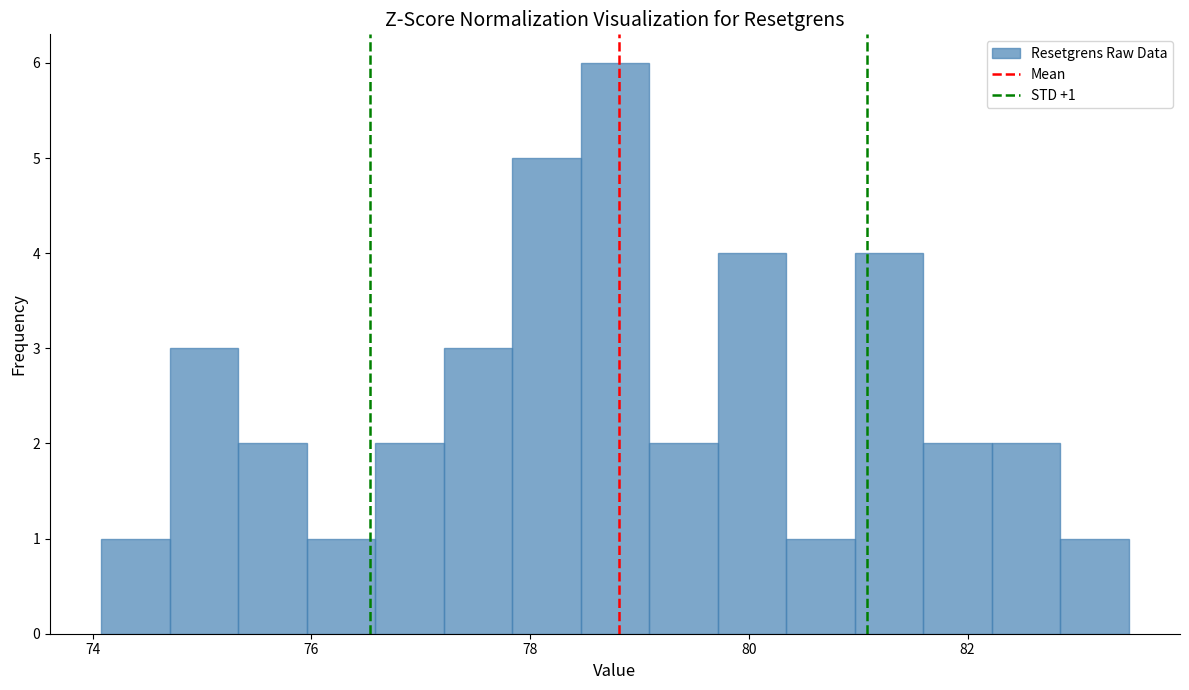

Read against the x-axis, roughly where is the centre of the tallest bar?

78.8